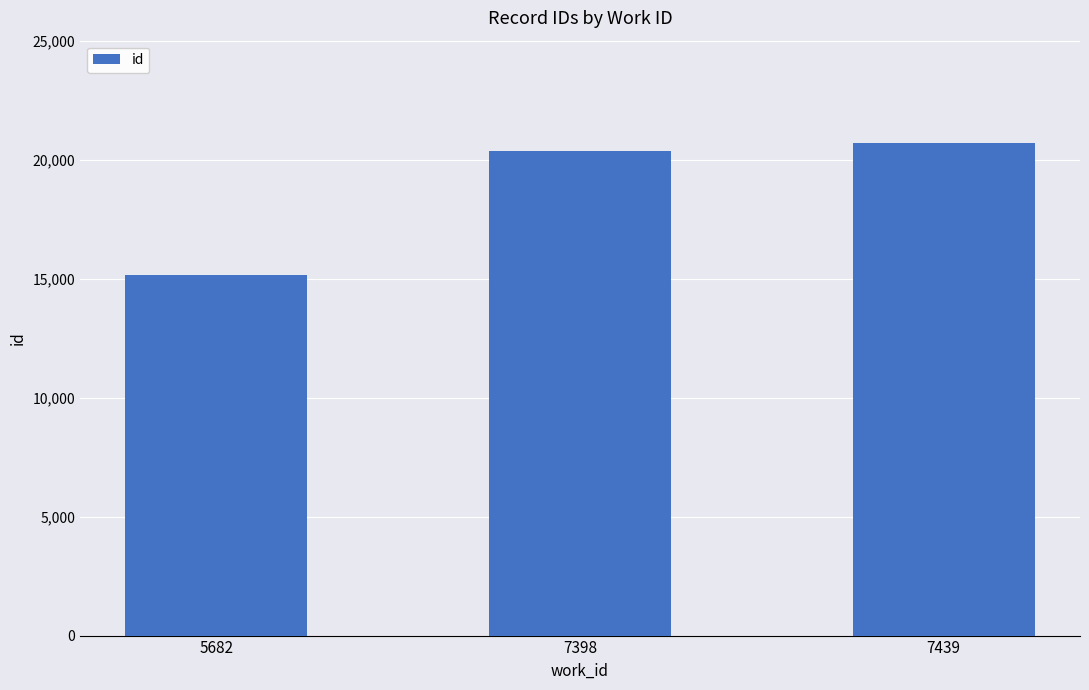

List the labels in order of value, largest first.

7439, 7398, 5682